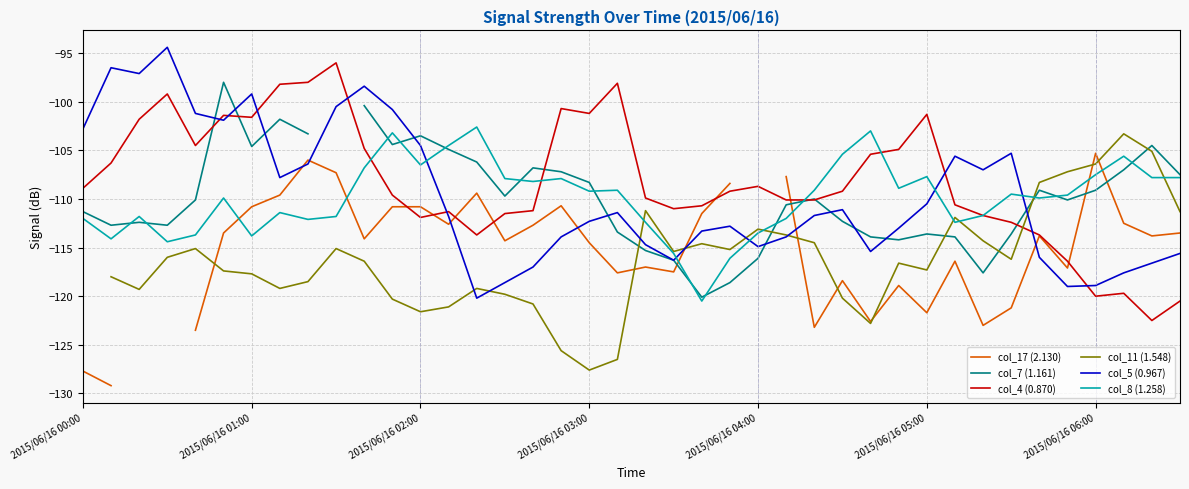

What is the difference between the col_5 (0.967) values at 20 and 9?

14.2